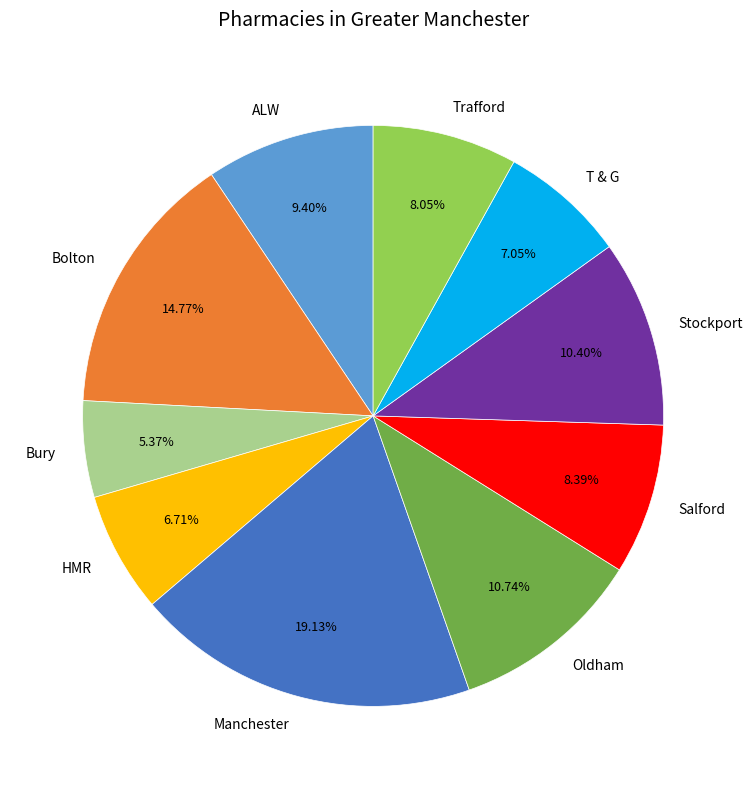

What percentage is the Trafford slice, to the nearest percent?

8%